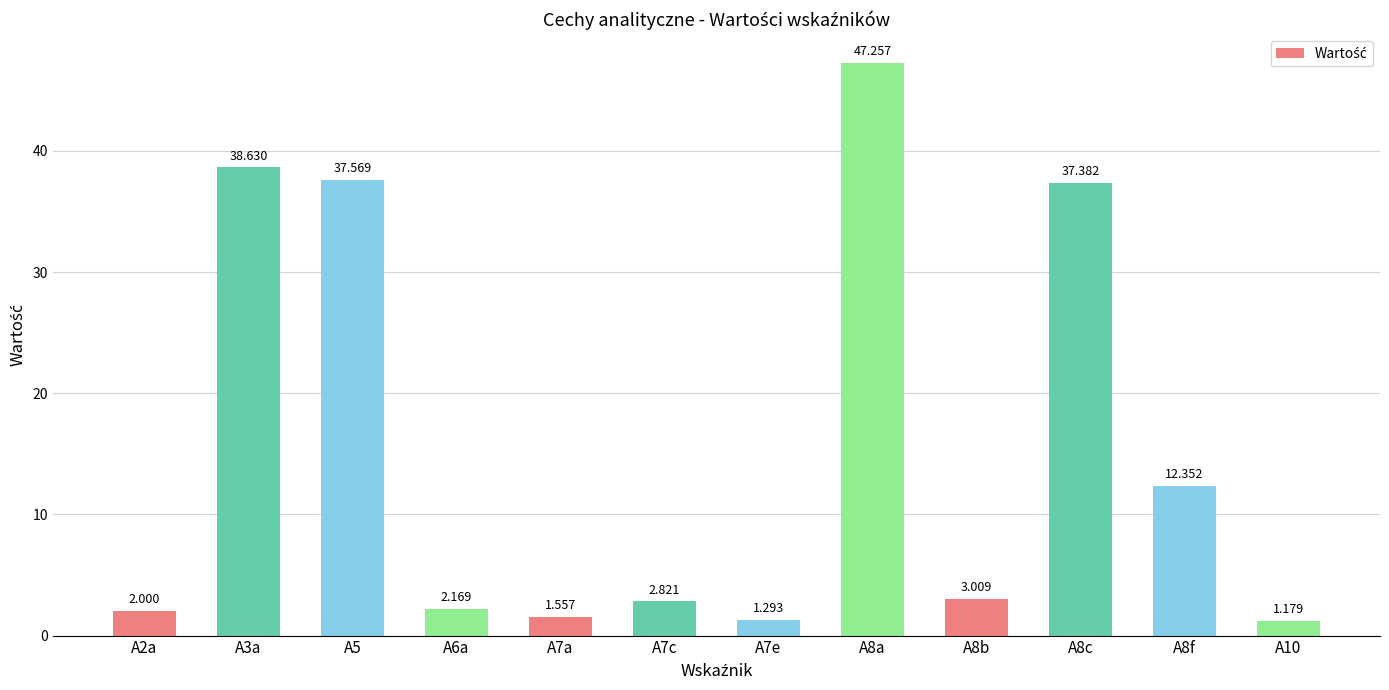

Which has a higher value, A10 or A5?

A5